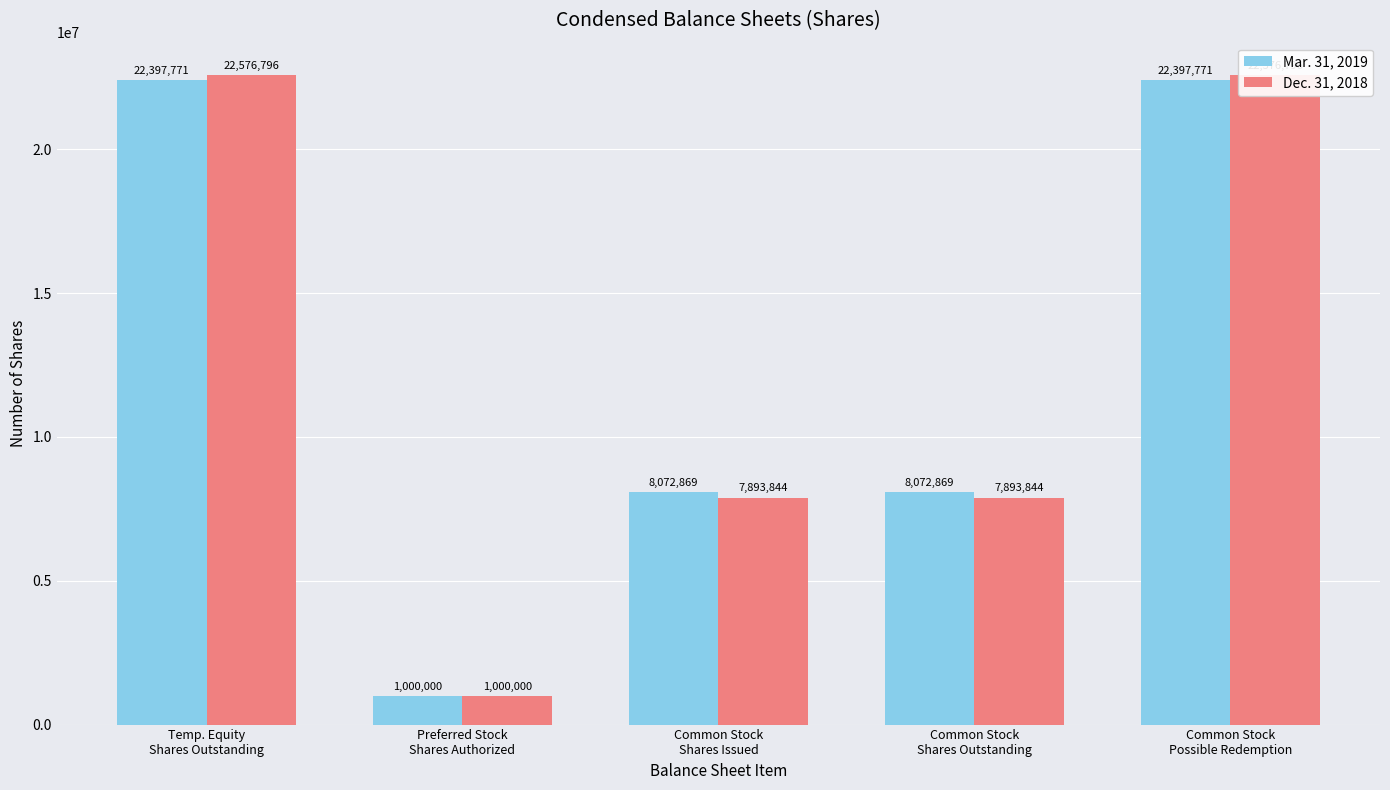

At which category does the chart reach its peak across all series?

Temp. Equity
Shares Outstanding